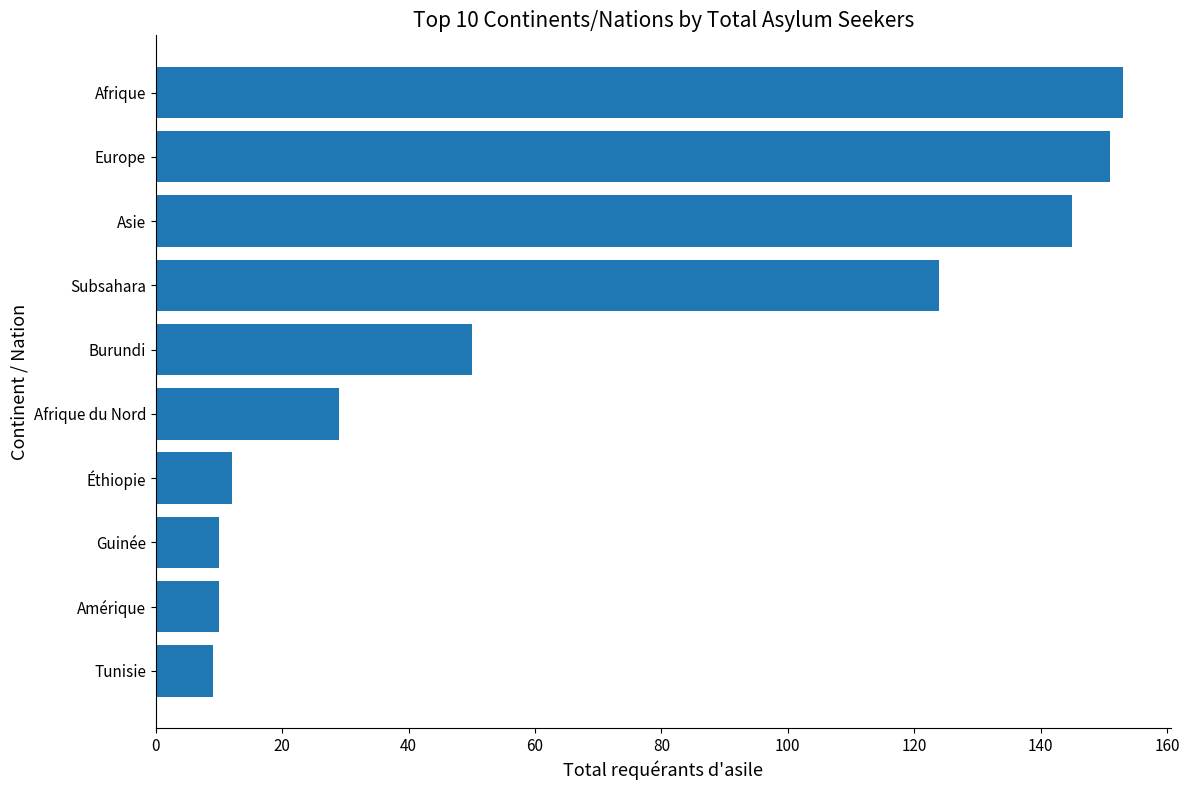

The chart shows a value of 12 at Éthiopie. True or false?

True